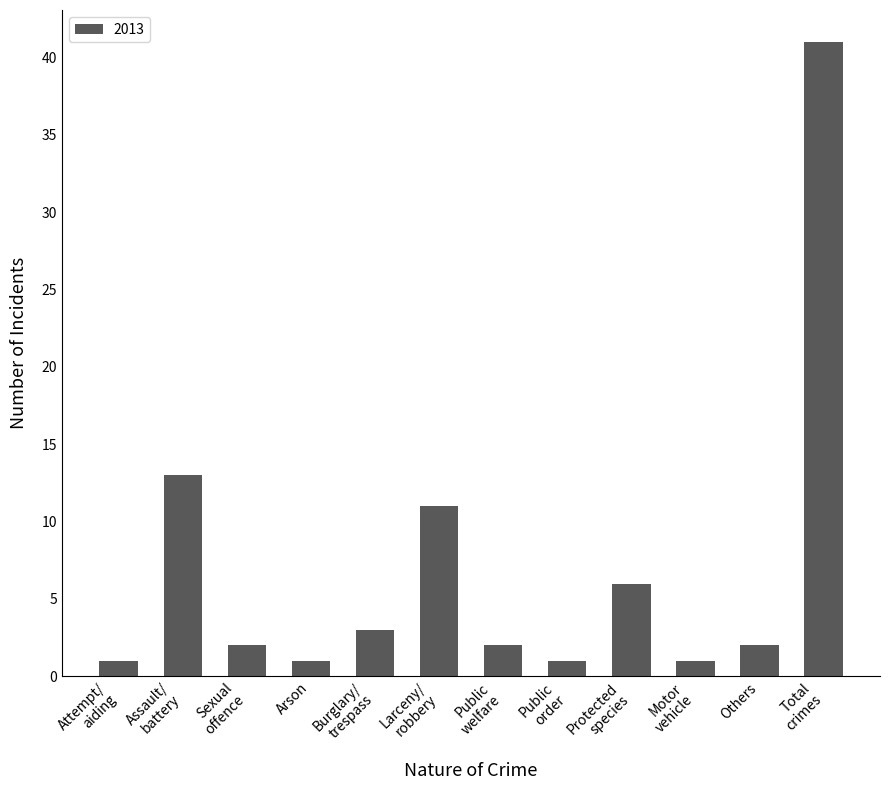

What is the difference between the second highest and minimum values?

12